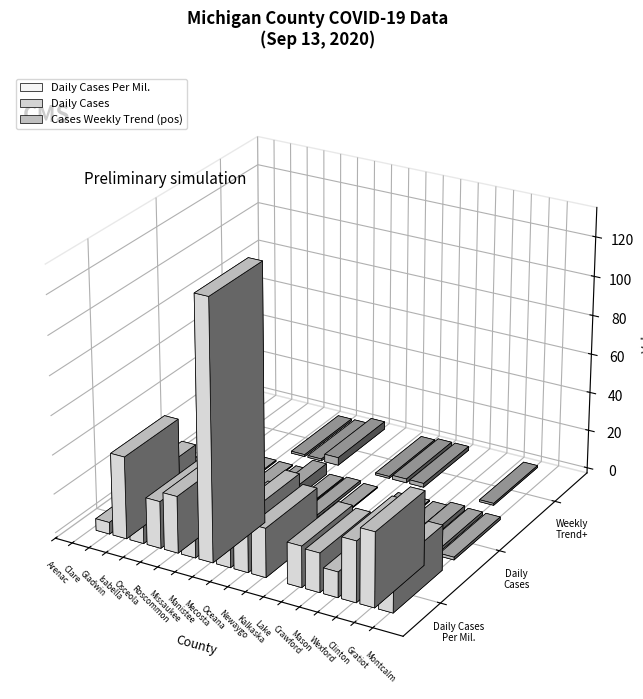

What are all the series names shown in the legend?

Daily Cases Per Mil., Daily Cases, Cases Weekly Trend